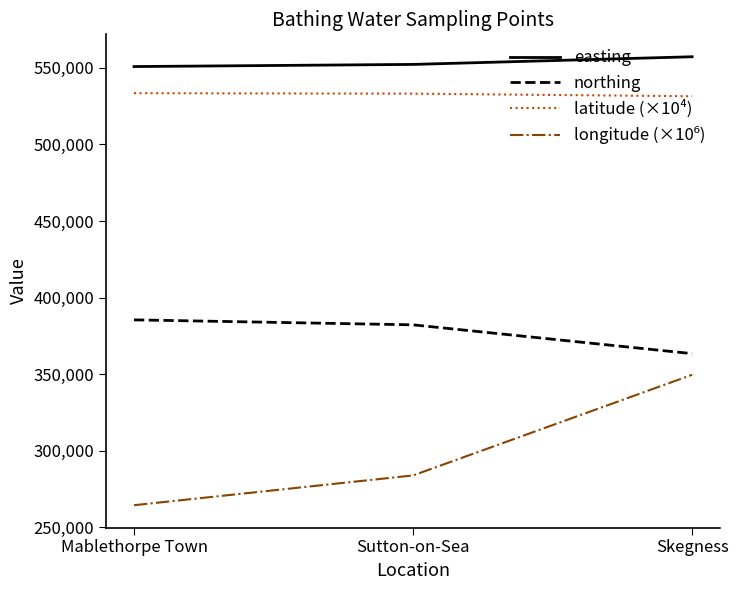

What is the greatest value displayed?

557243.0